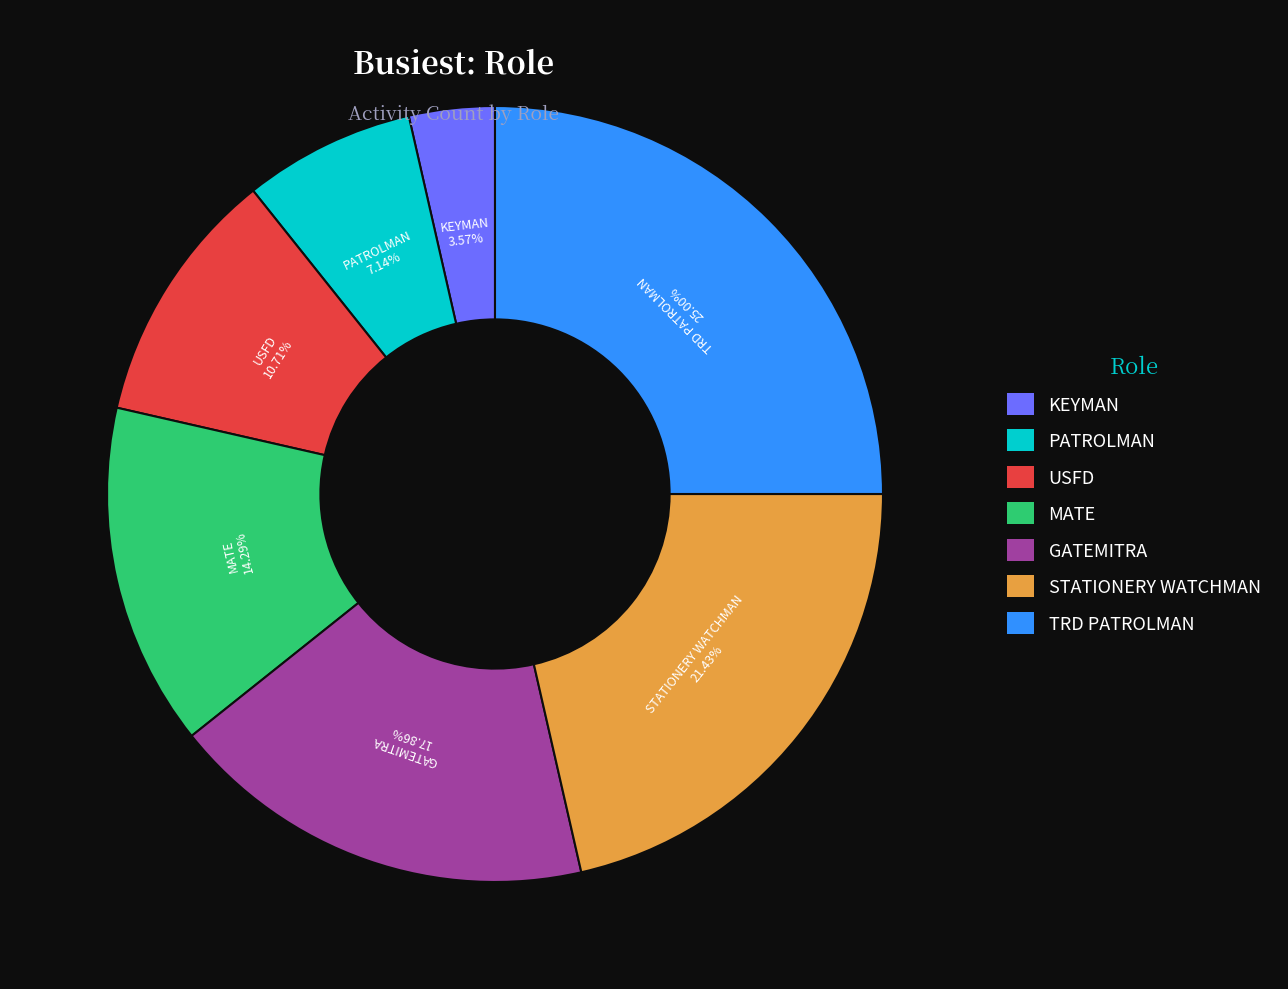

Does KEYMAN account for over 50% of the chart?

No